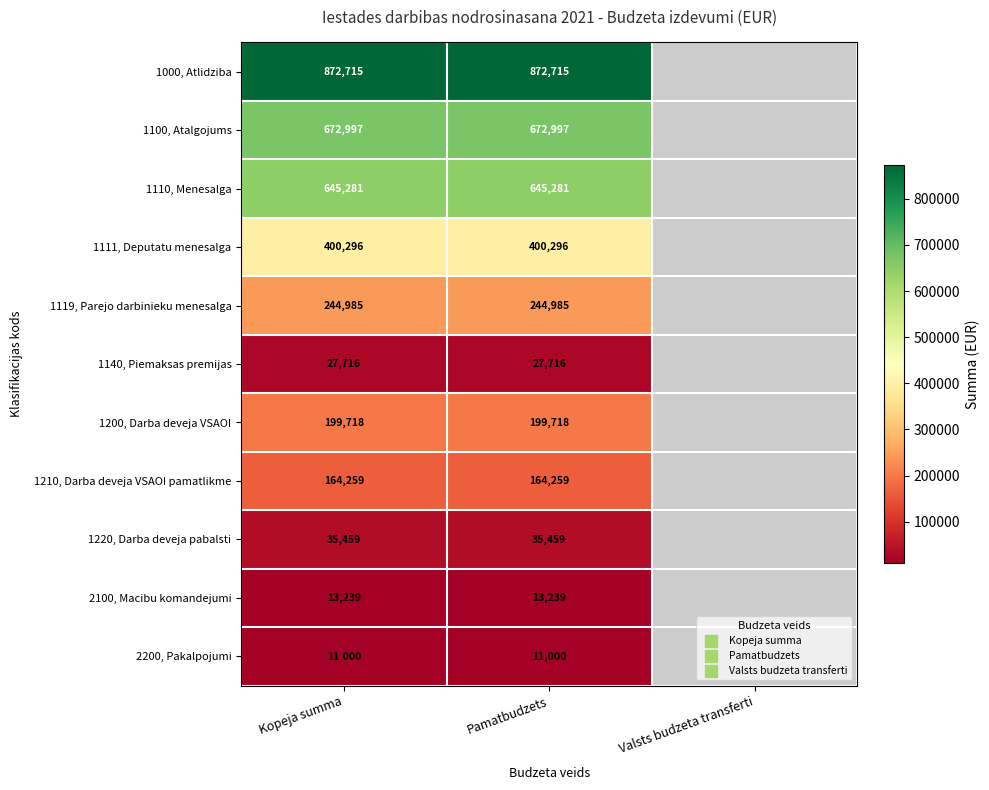

What is the spread (max minus min) of values at Kopeja summa?

861715